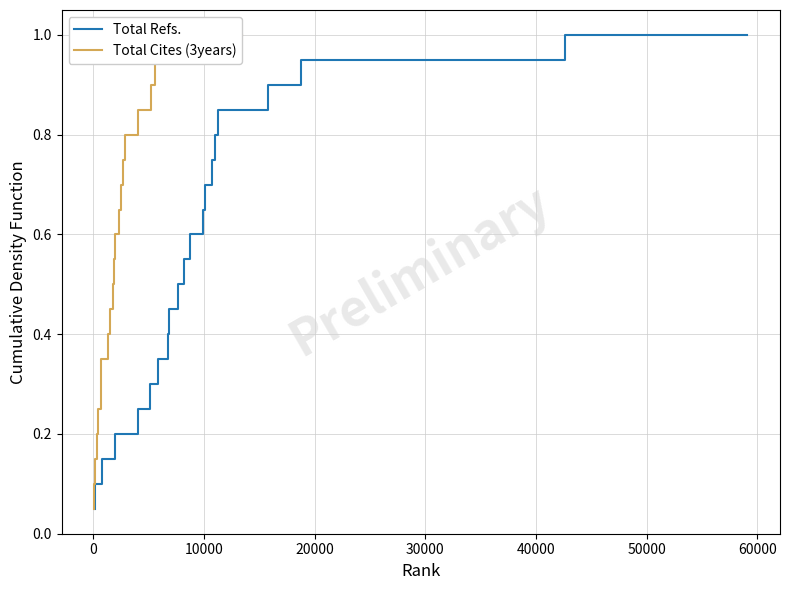

What is the value of the Total Refs. point at the 18th from the left?

0.9